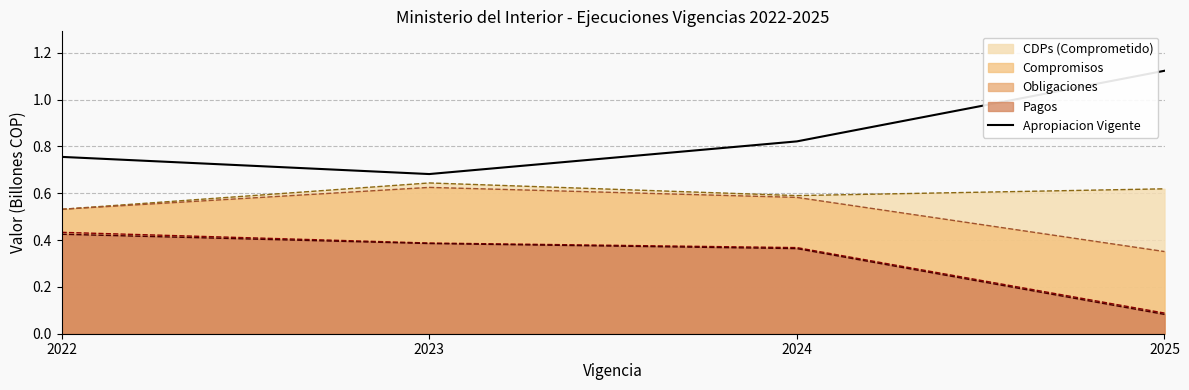

What is the difference between the highest and lowest values at 2023?

0.3